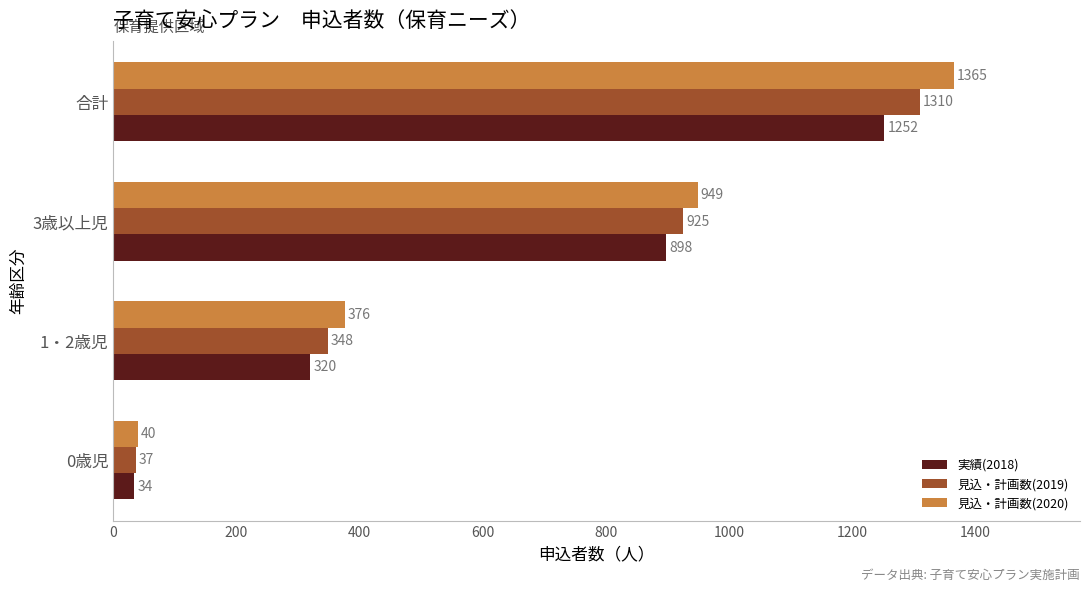

Is it true that 実績(2018) equals 34 at 0歳児?

True